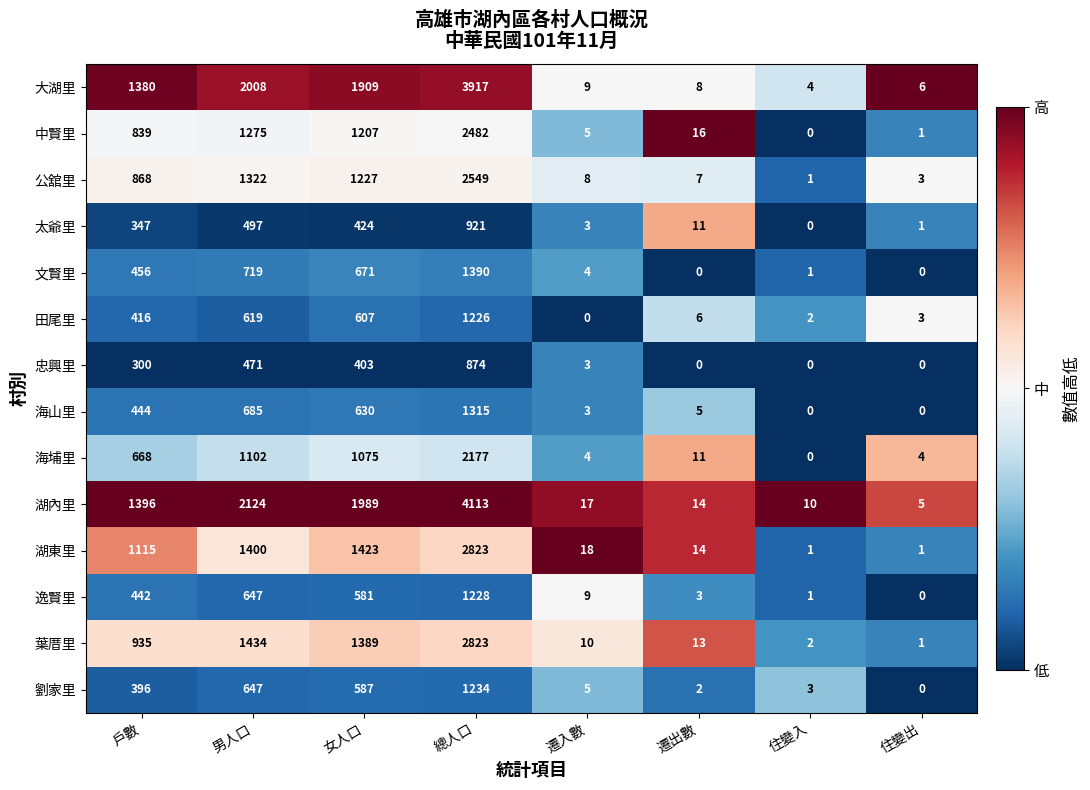

True or false: 葉厝里 has a value of 3 at 遷出數.

False